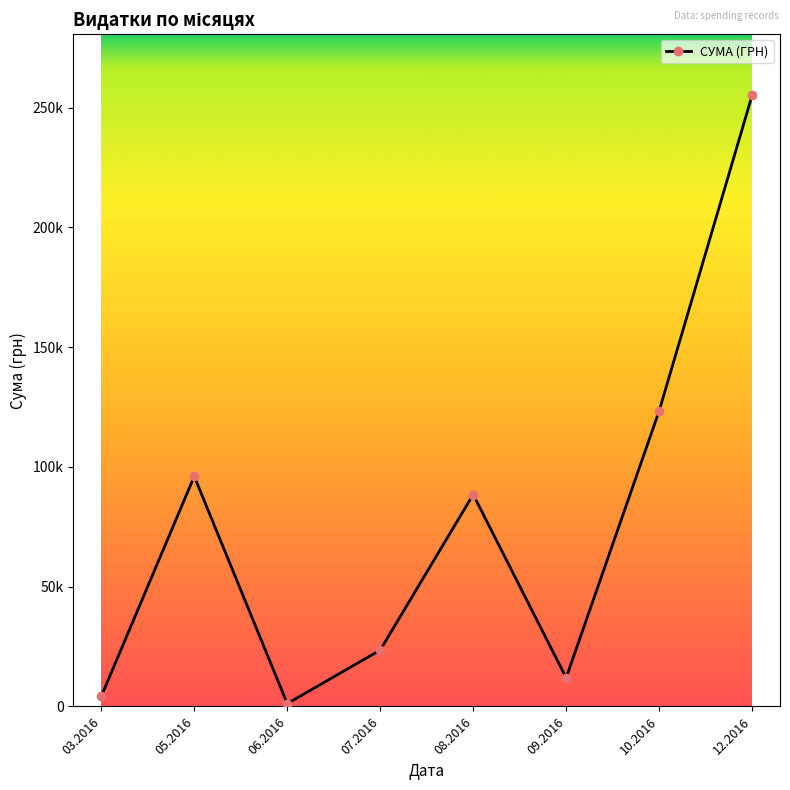

What is the sum of the values at 10.2016 and 06.2016?

124544.1